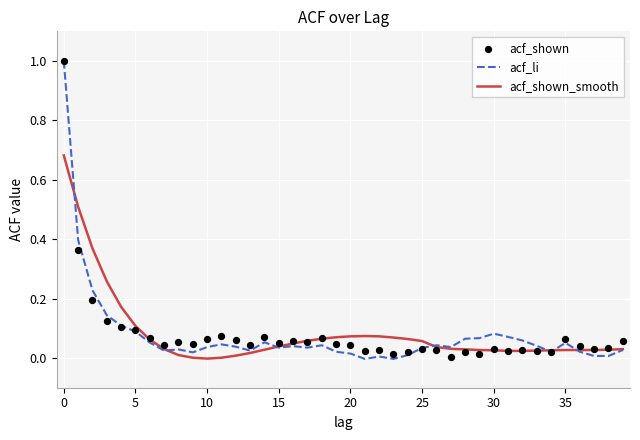

At how many categories does at least one series exceed 0?

40